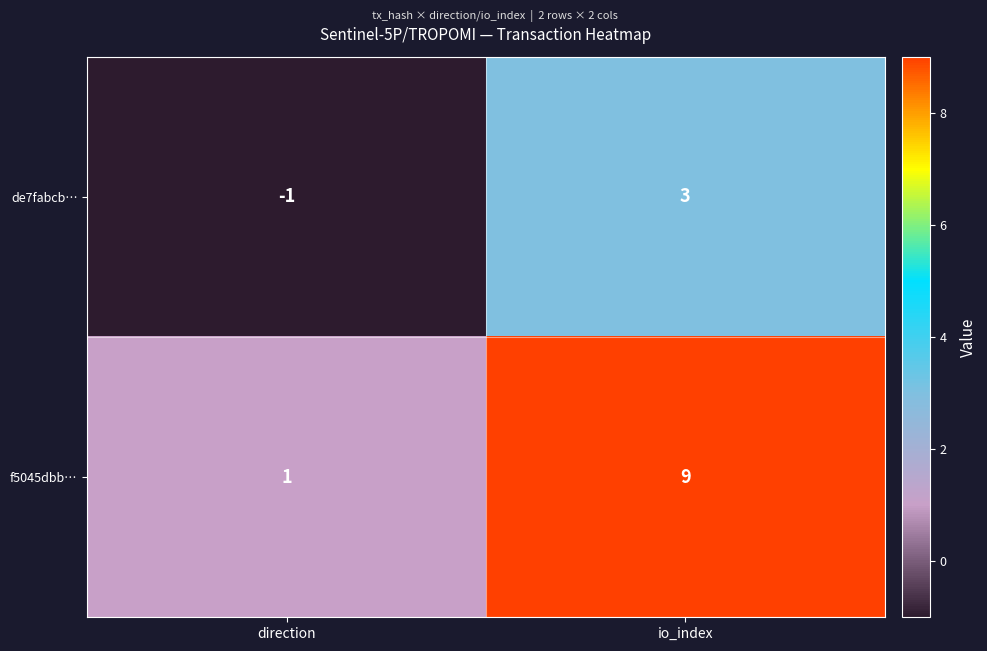

Rank the series by their maximum value, from highest to lowest.

f5045dbb…, de7fabcb…